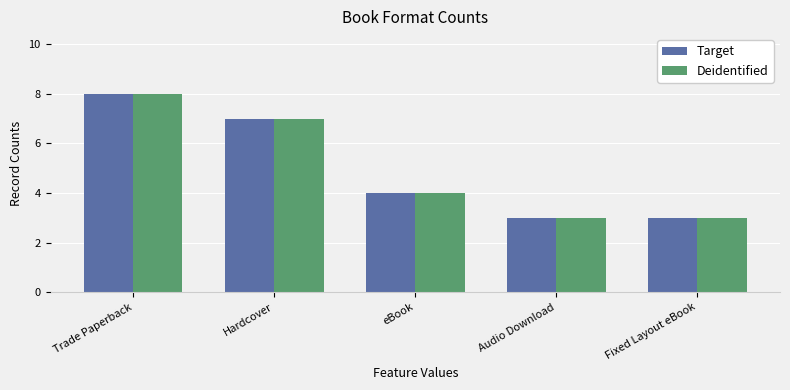

What is the difference between the maximum and second lowest values in the Target series?

5